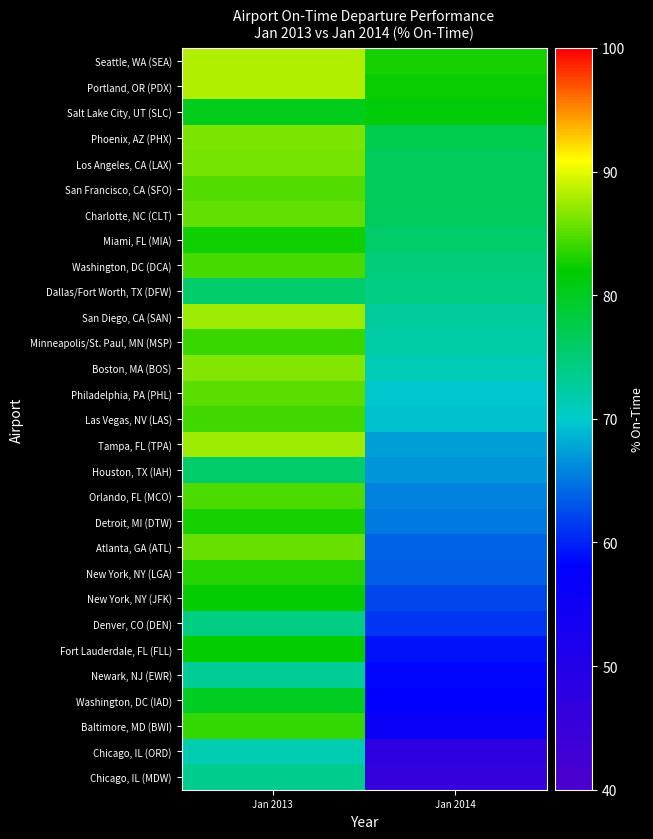

Which category has the lowest value across all series?

Jan 2014